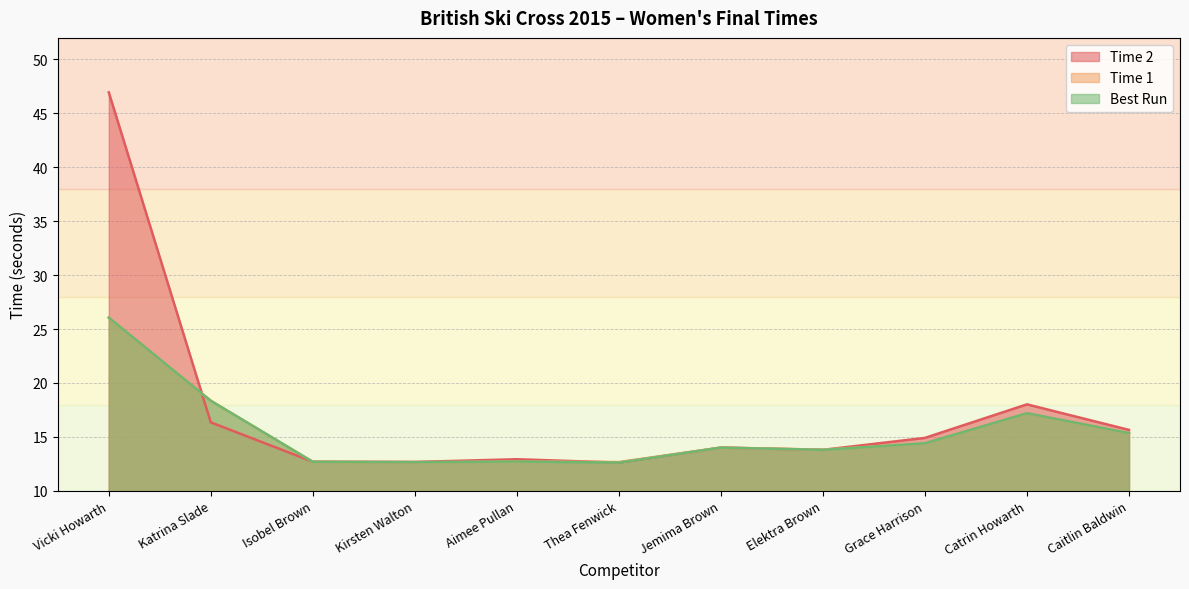

Which category has the lowest value across all series?

Thea Fenwick